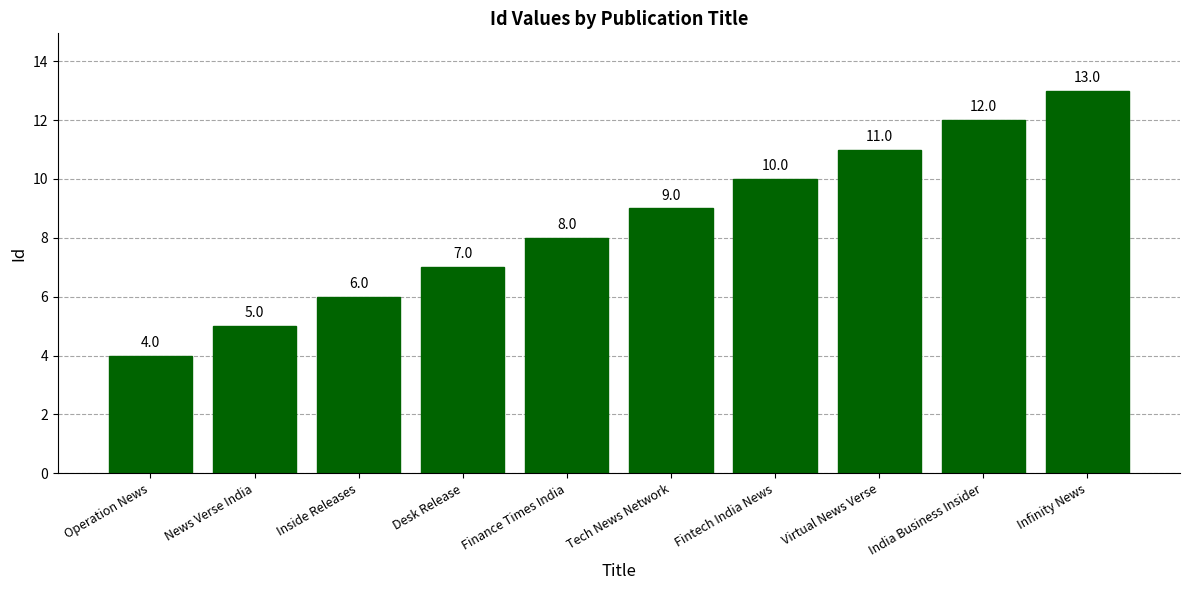

Is it true that the value at Tech News Network is 16?

False